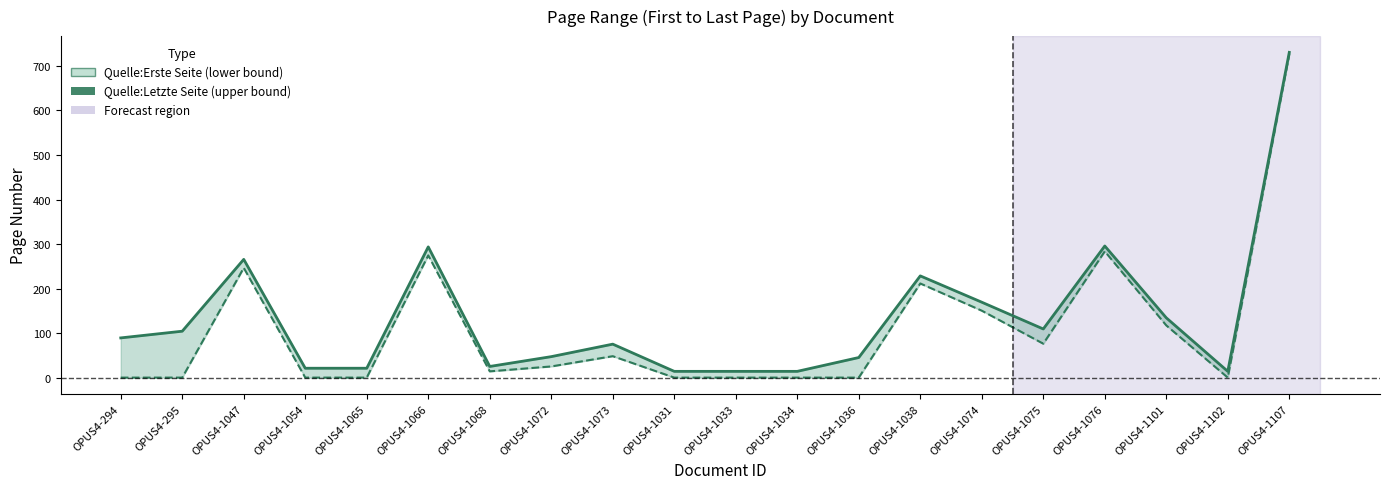

What position from the left is OPUS4-1073?

9